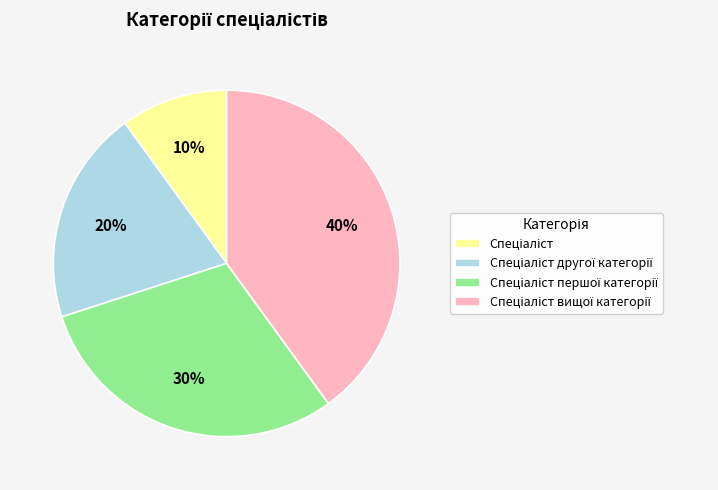

Is there any slice that represents more than half of the pie?

No